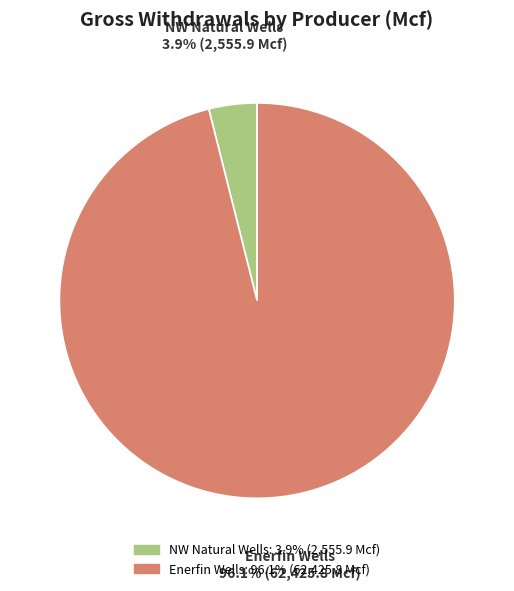

How many slices are in this pie chart?

2